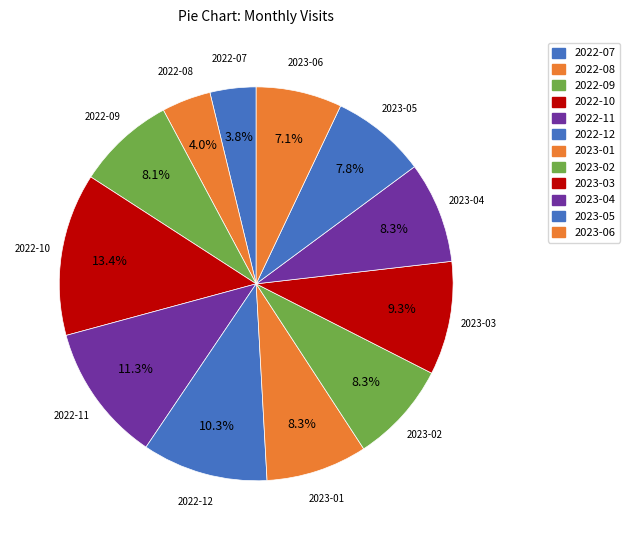

Does 2023-05 represent more than half of the total?

No